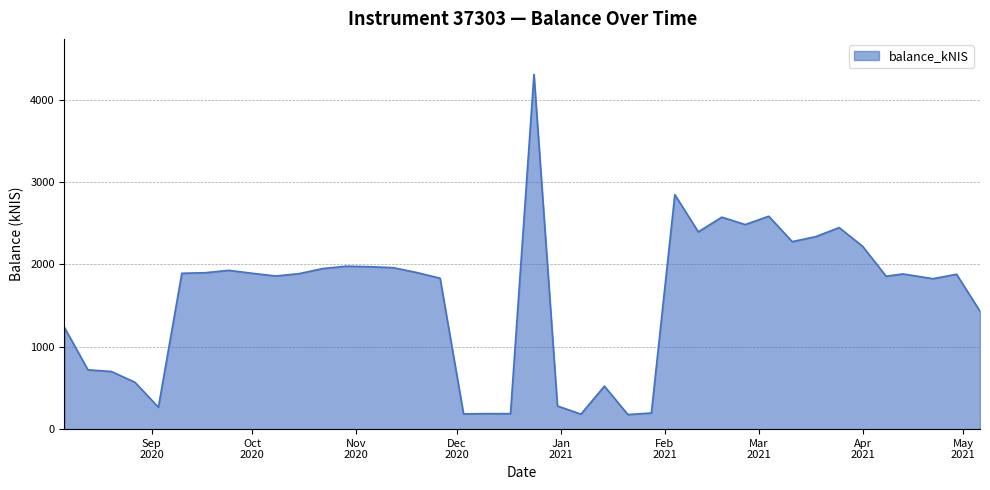

What is the difference between the maximum and minimum values?

4128.5